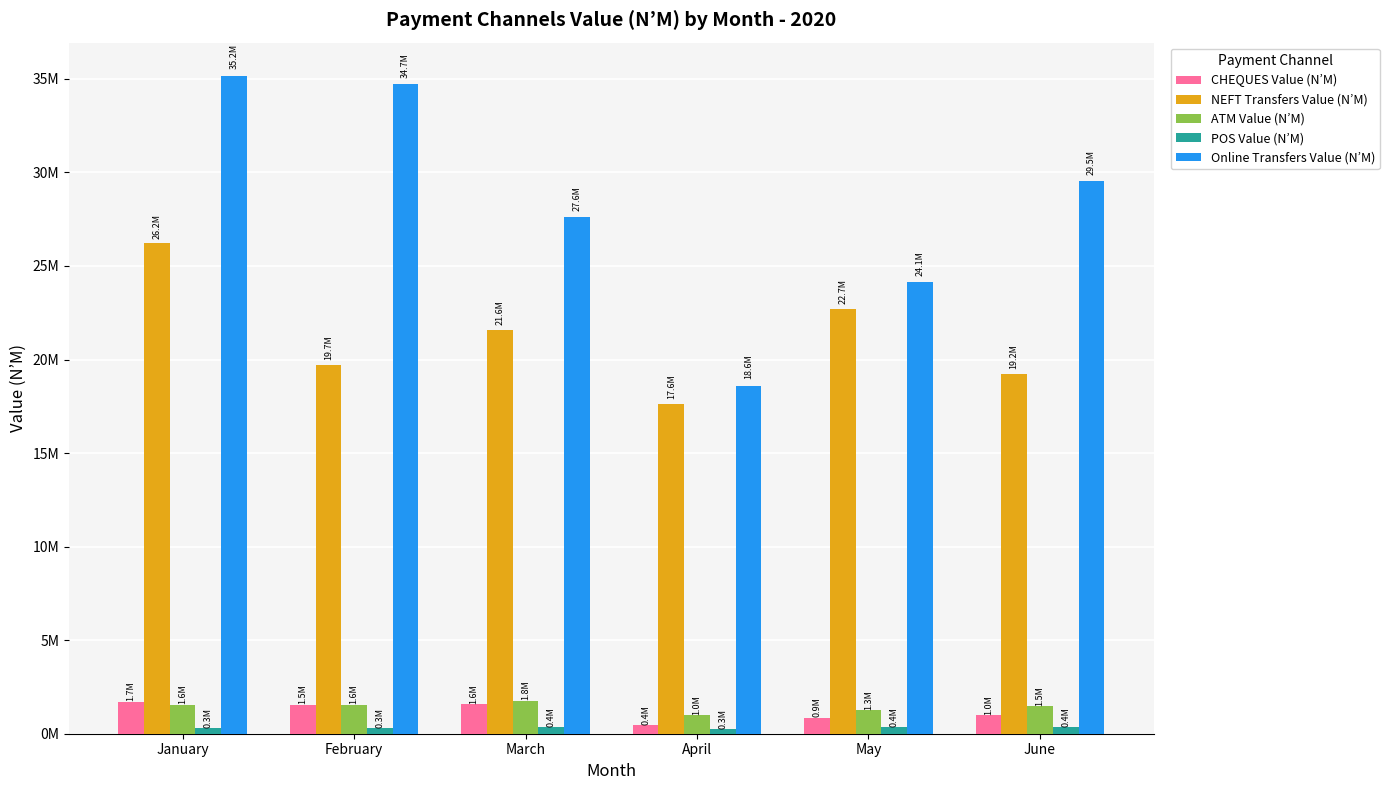

Does the chart contain stacked bars?

No